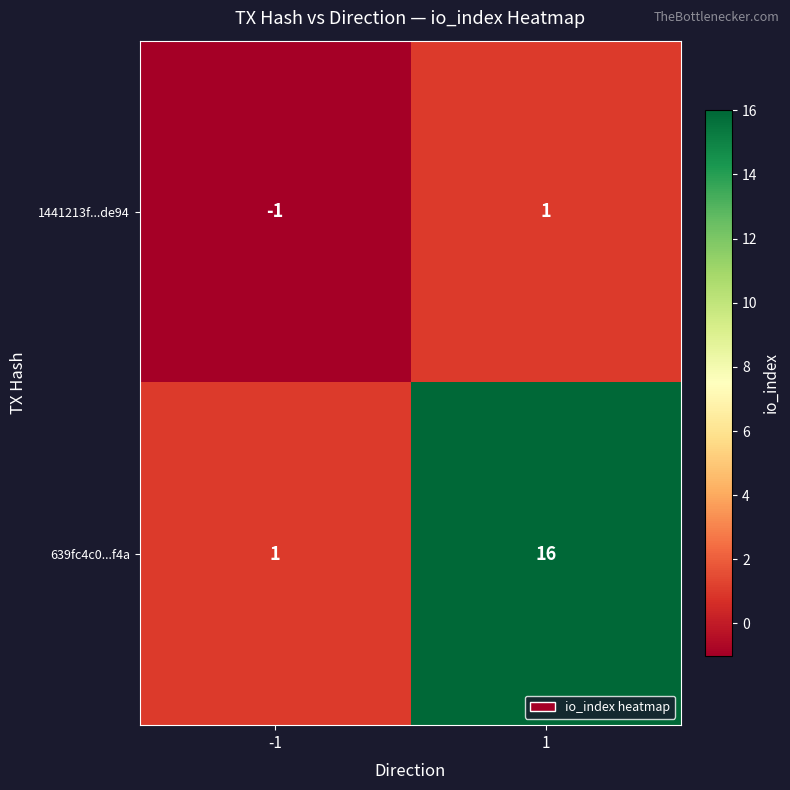

Which series has the largest range (max minus min)?

639fc4c0...f4a